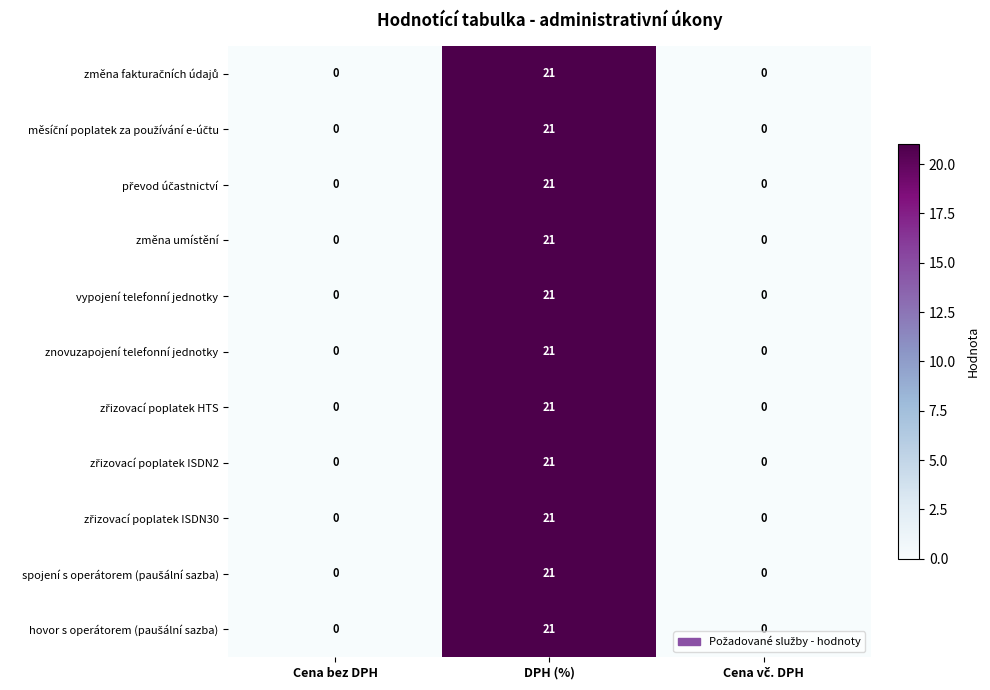

The value of změna umístění at DPH (%) is 28. True or false?

False